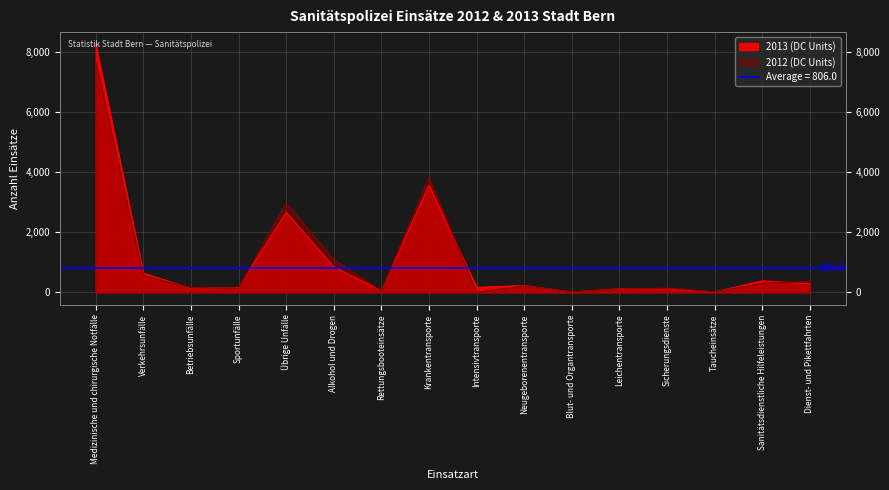

Reading right to left, list all the values displayed in this chart.

2013 (DC Units): 290	381	13	118	118	10	228	164	3570	57	847	2668	162	133	636	8261
2012 (DC Units): 357	301	16	142	107	14	218	0	3836	52	1095	2973	147	151	560	7674